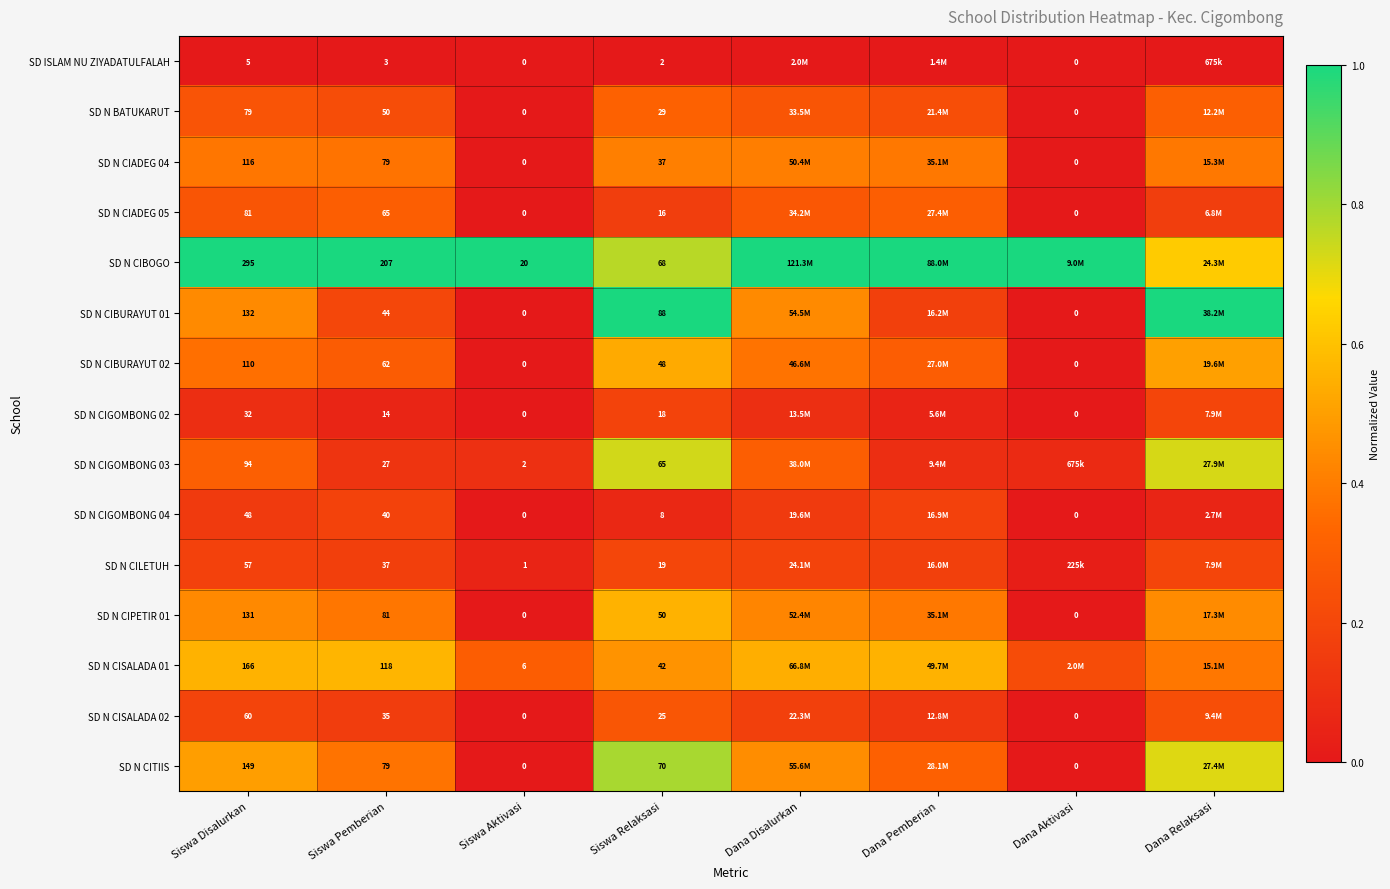

At how many categories does at least one series exceed 0?

8